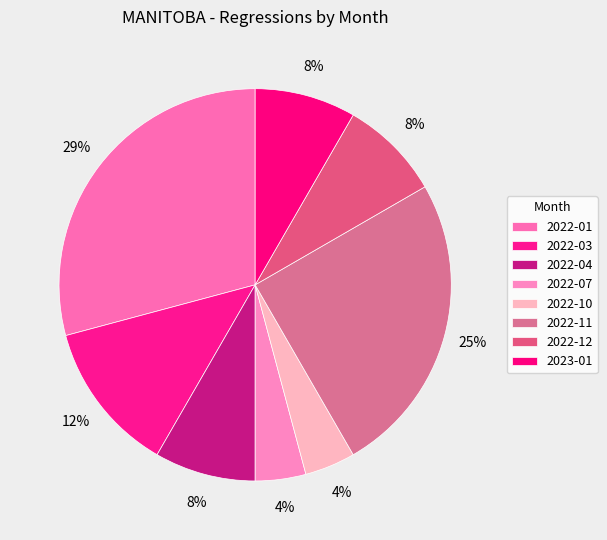

Count the number of slices in the pie.

8